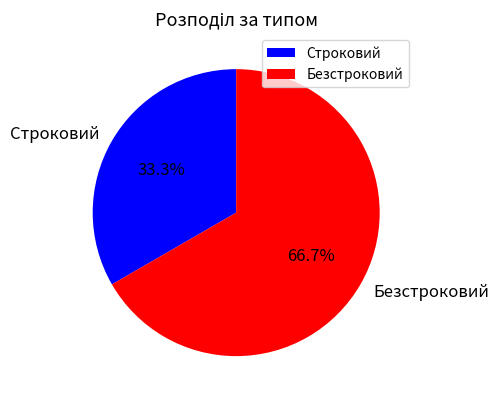

To the nearest percent, what is the combined percentage of Строковий and Безстроковий?

100%